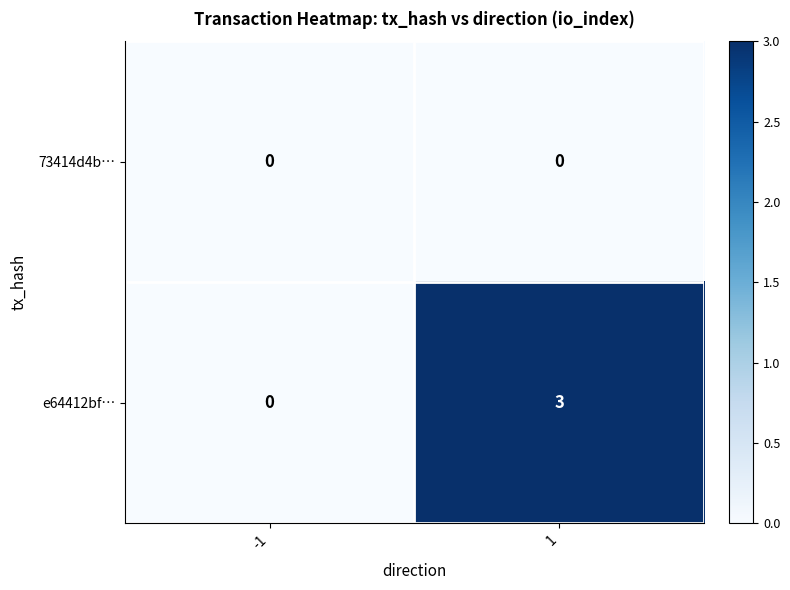

What is the highest value of the e64412bf… series?

3